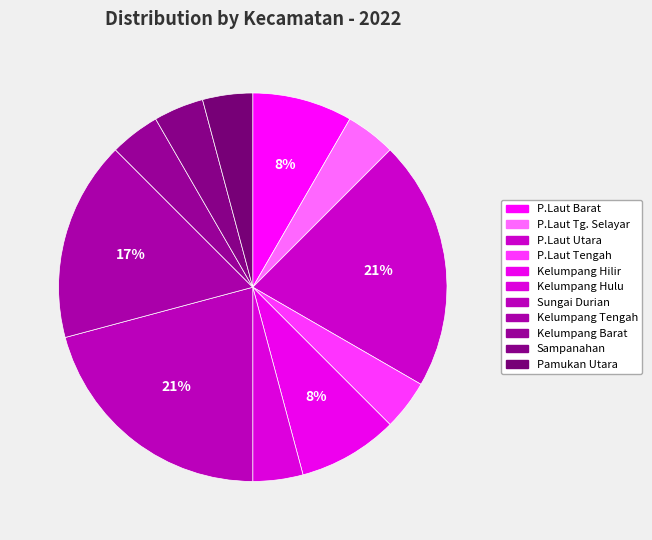

To the nearest percent, what percentage of the pie is P.Laut Barat?

8%